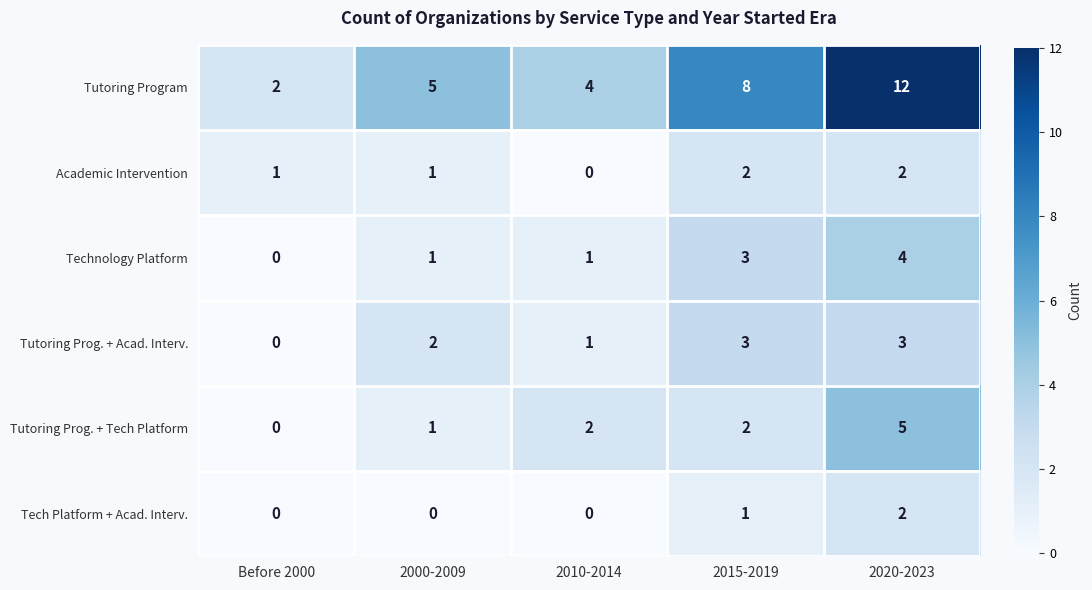

The value of Tutoring Program at 2015-2019 is 14. True or false?

False